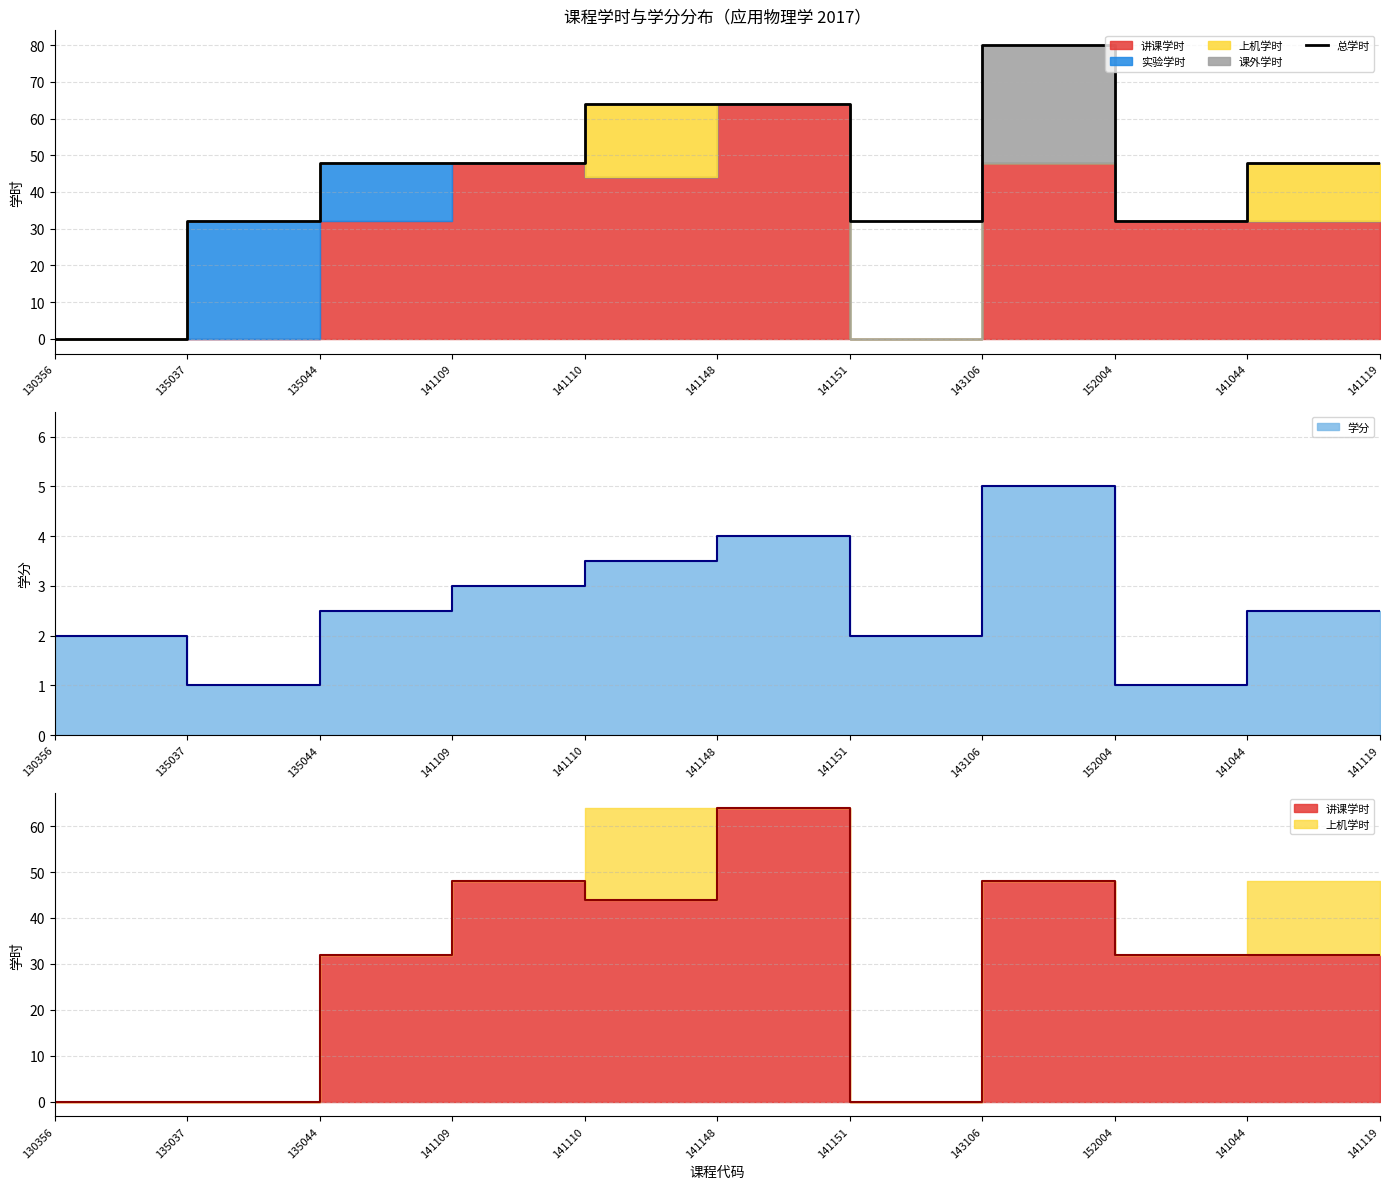

How many points are lower than both their immediate neighbors (excluding endpoints)?

2